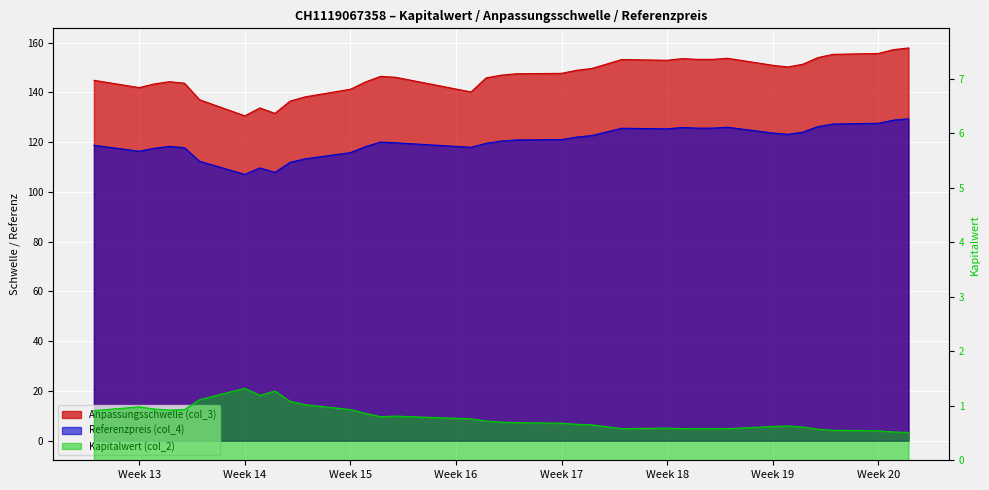

What is the label of the 1st point from the left?

2025-03-28